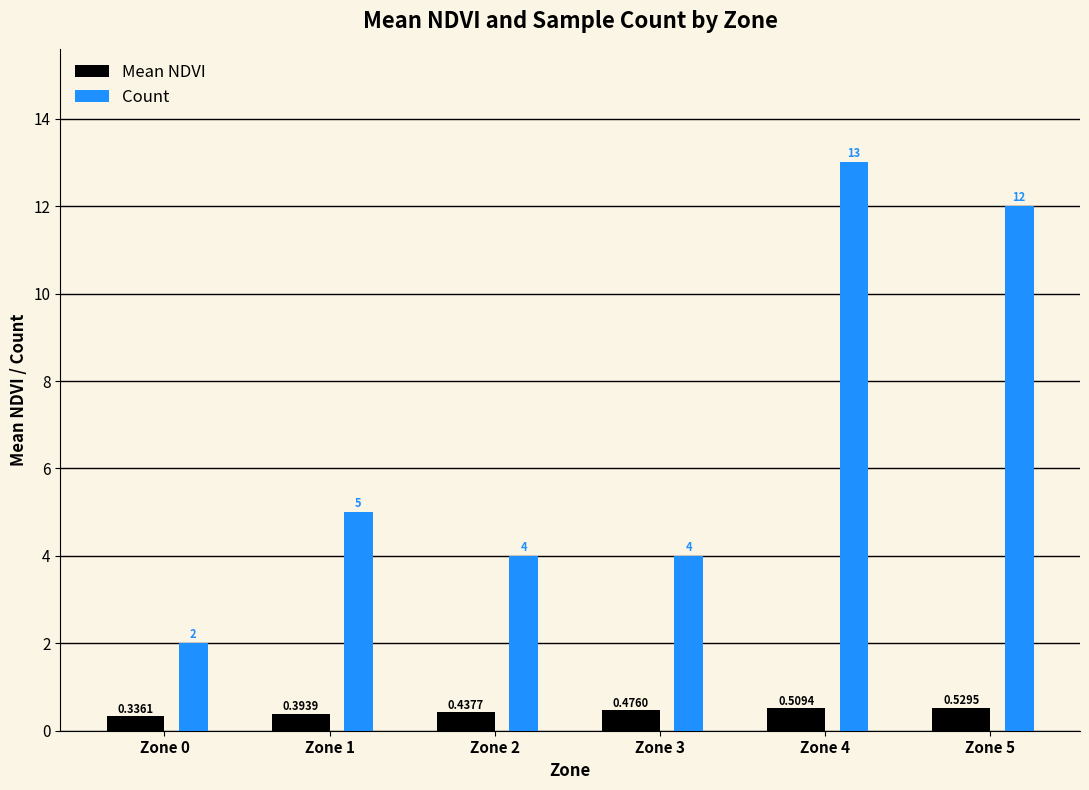

Where is Count nearest to the value 7?

Zone 1